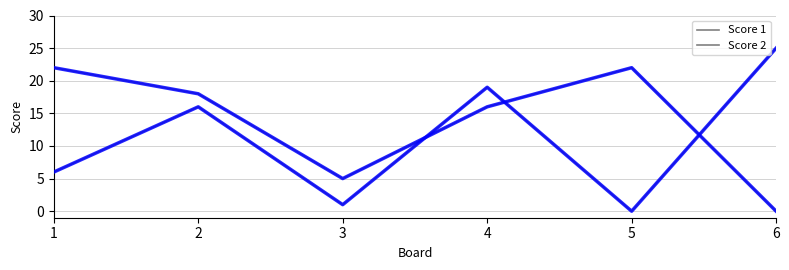

Does the chart have visible grid lines?

Yes